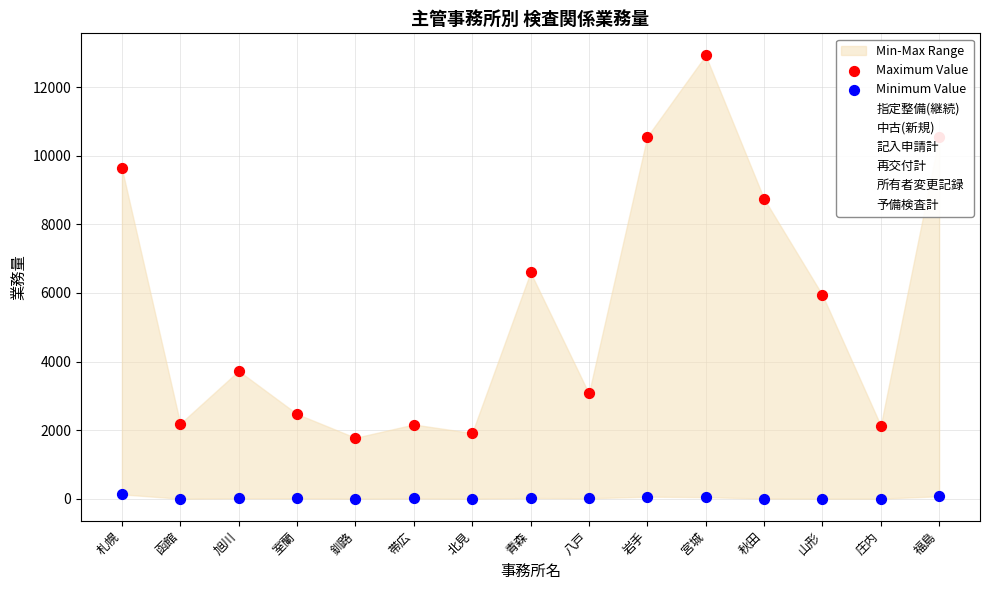

Which series reaches the minimum Y coordinate?

再交付計